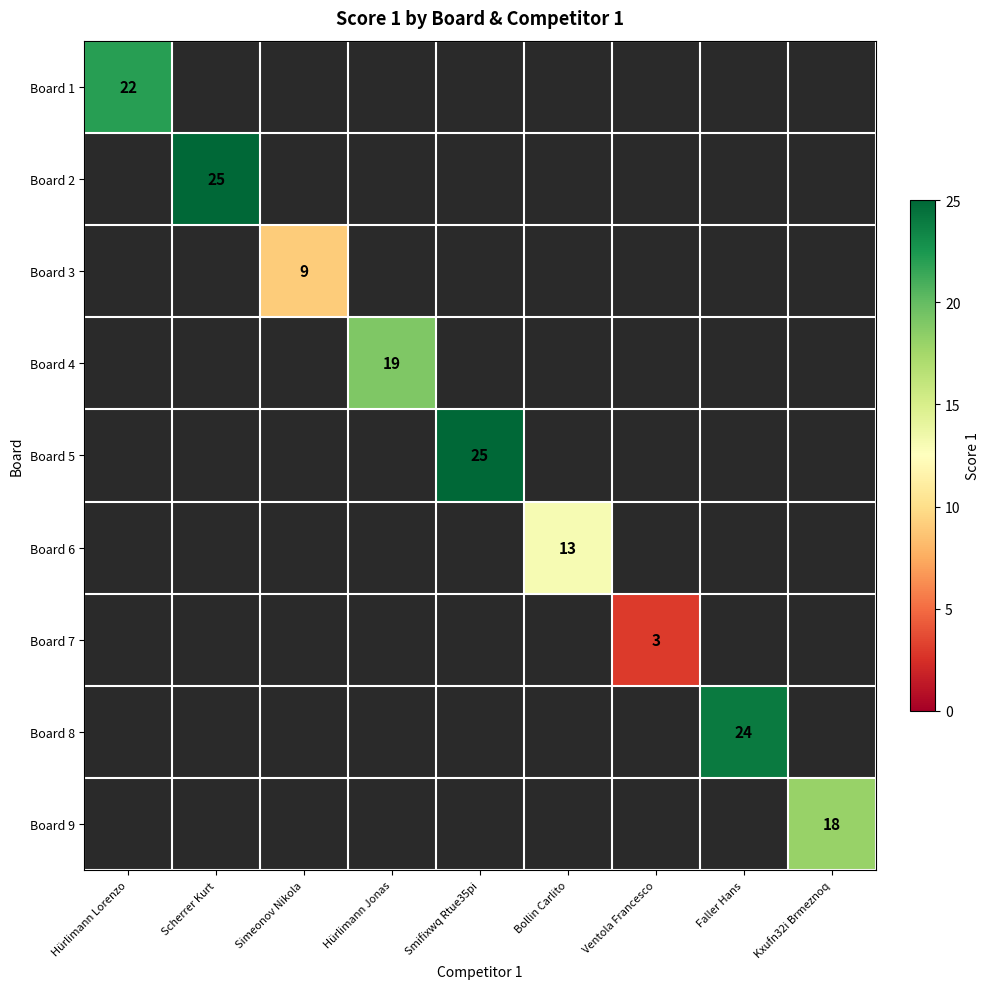

At how many categories does at least one series exceed 5?

8